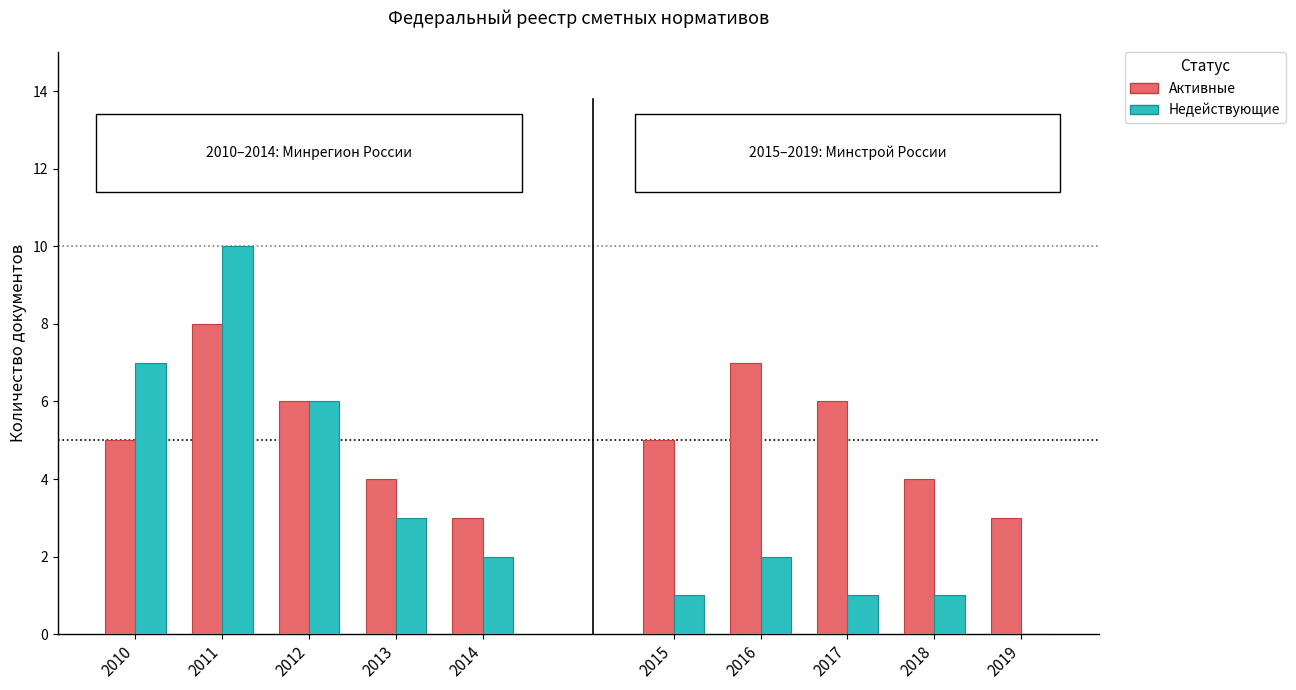

The value of Недействующие at 2011 is 5. True or false?

False